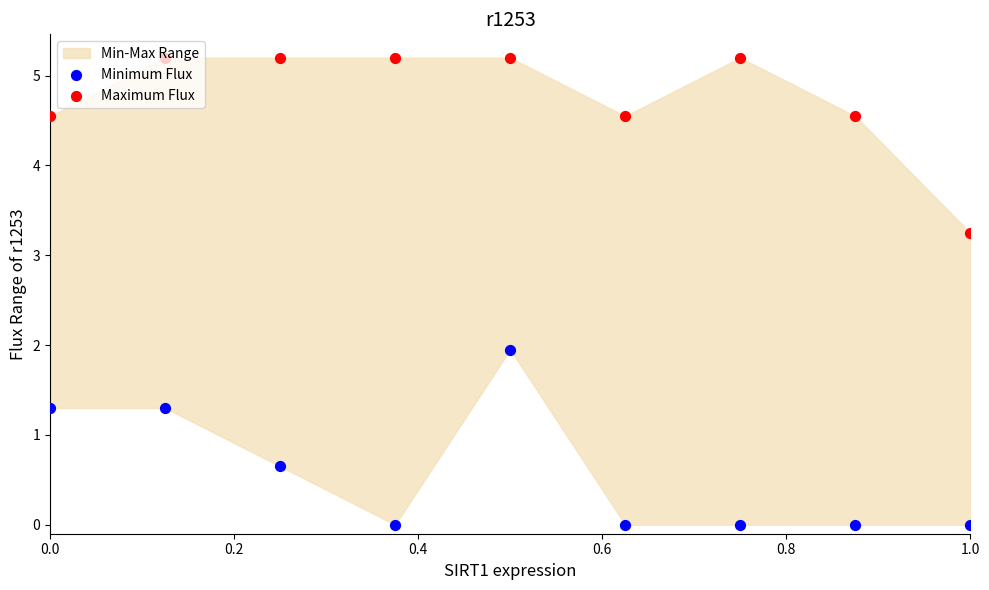

Which series has the widest spread of Y values?

Minimum Flux